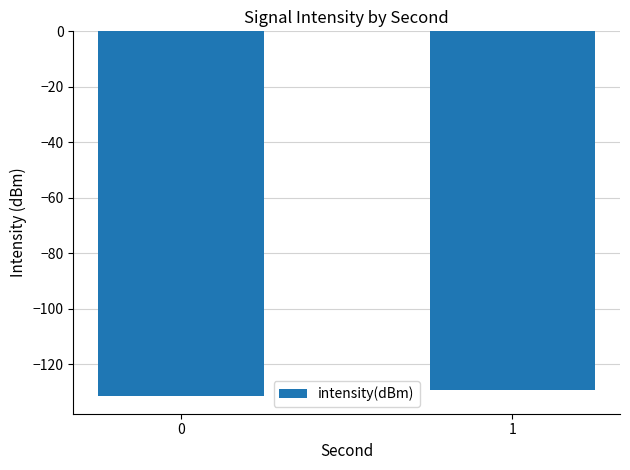

At which label is the value closest to -130?

1